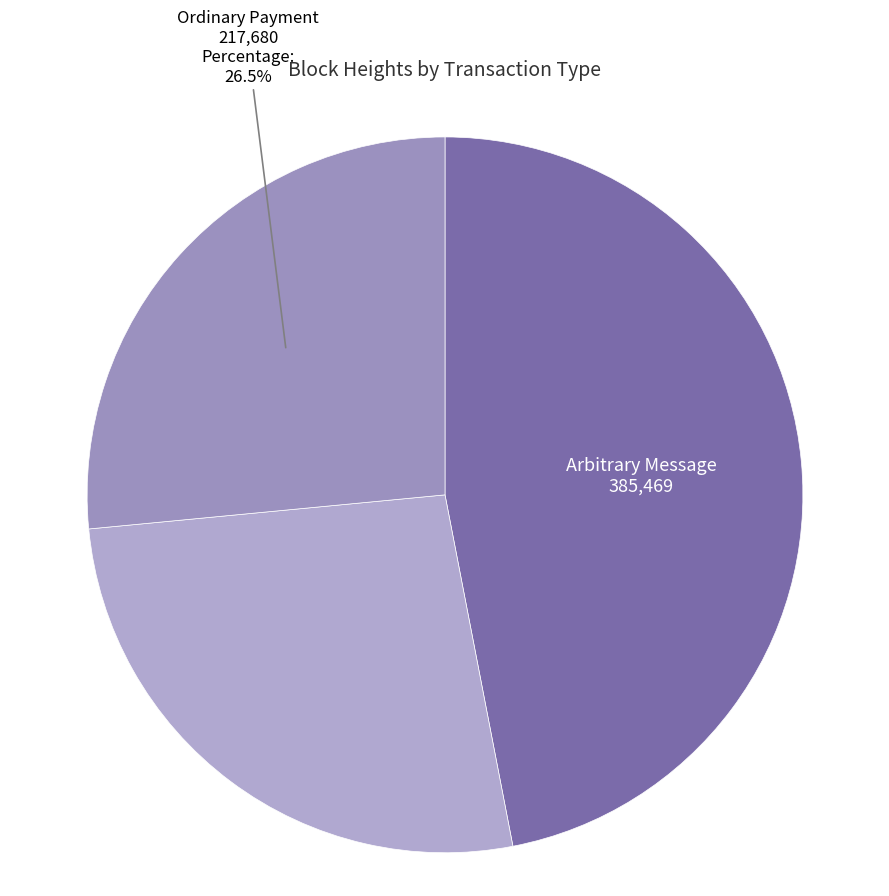

How many segments does this pie chart have?

3